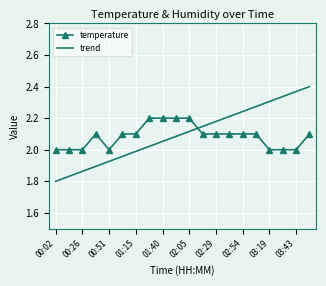

What is the difference between the maximum and minimum values in the temperature series?

0.2